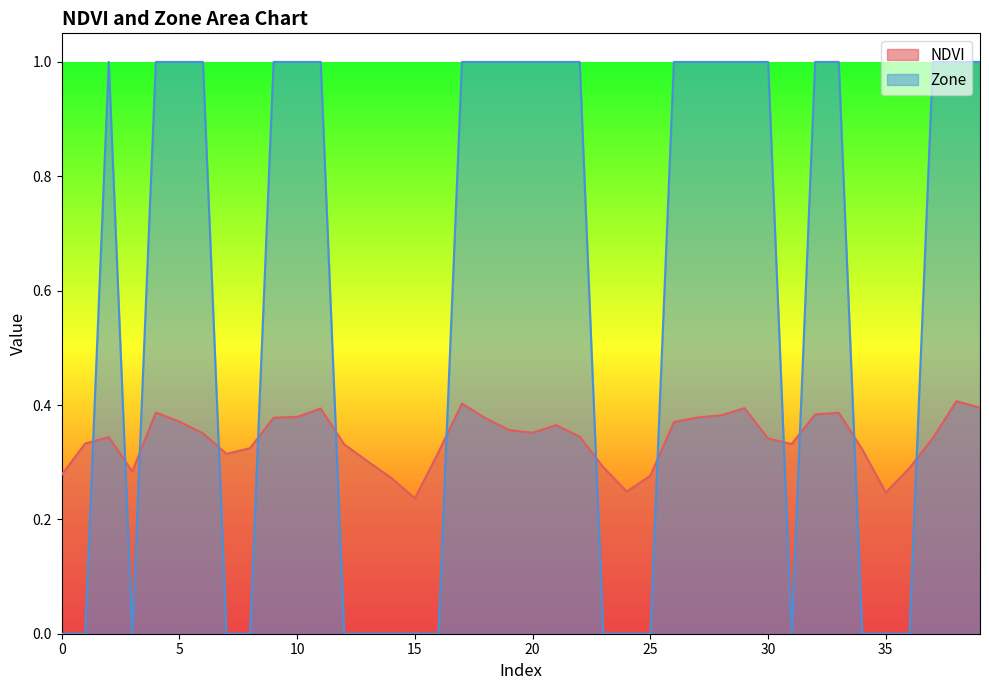

At which category does NDVI reach its first local valley?

3